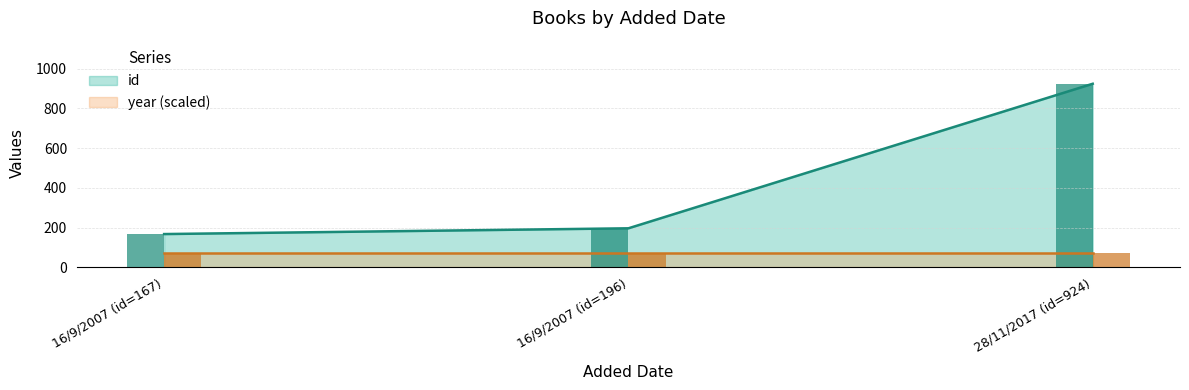

What is the label of the 2nd bar from the left?

16/9/2007 (id=196)